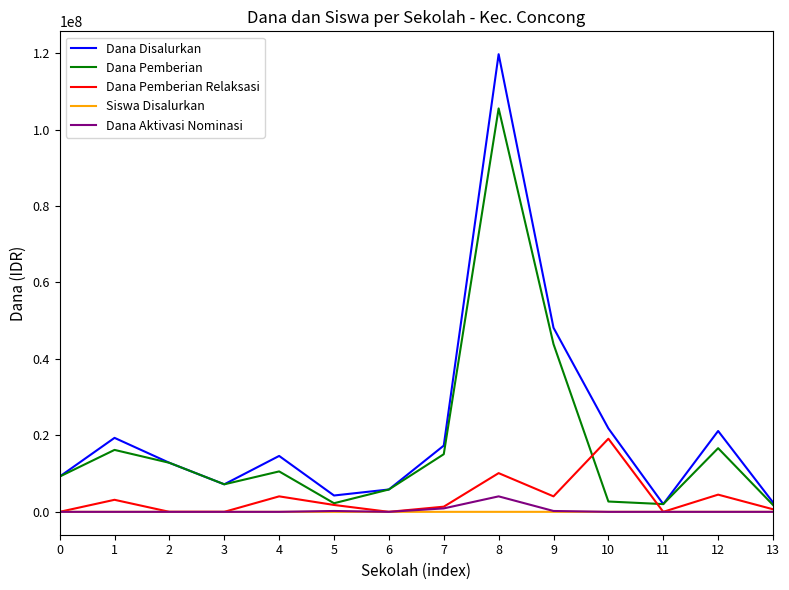

At which category is the sum across all series the highest?

8